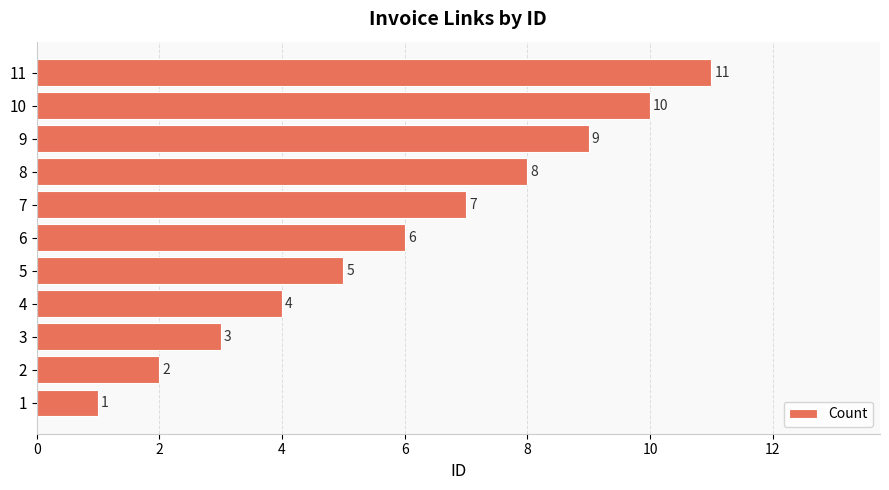

List the labels in order of value, largest first.

11, 10, 9, 8, 7, 6, 5, 4, 3, 2, 1